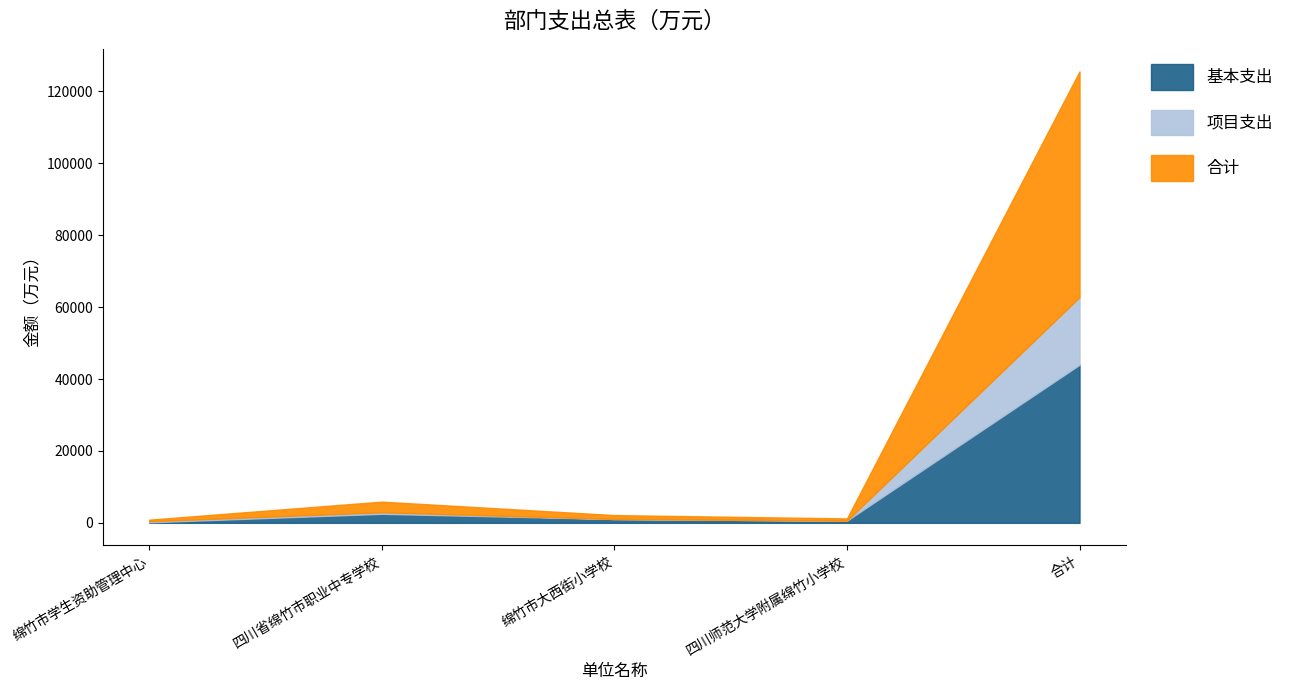

What is the label of the 1st point from the right?

合计